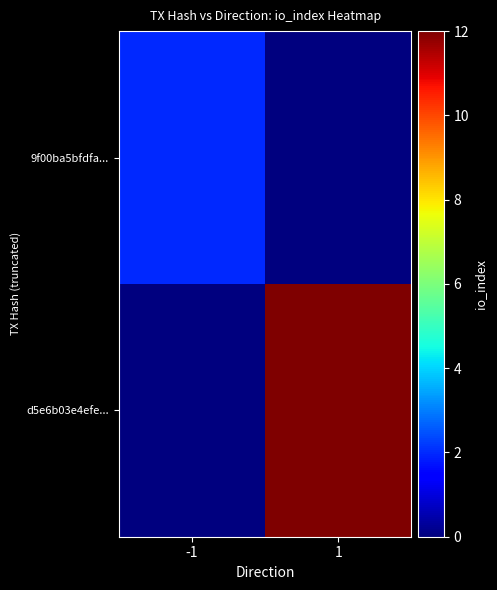

Reading left to right, what are all the values shown in this chart?

9f00ba5bfdfa...: -1=2	1=0
d5e6b03e4efe...: -1=0	1=12